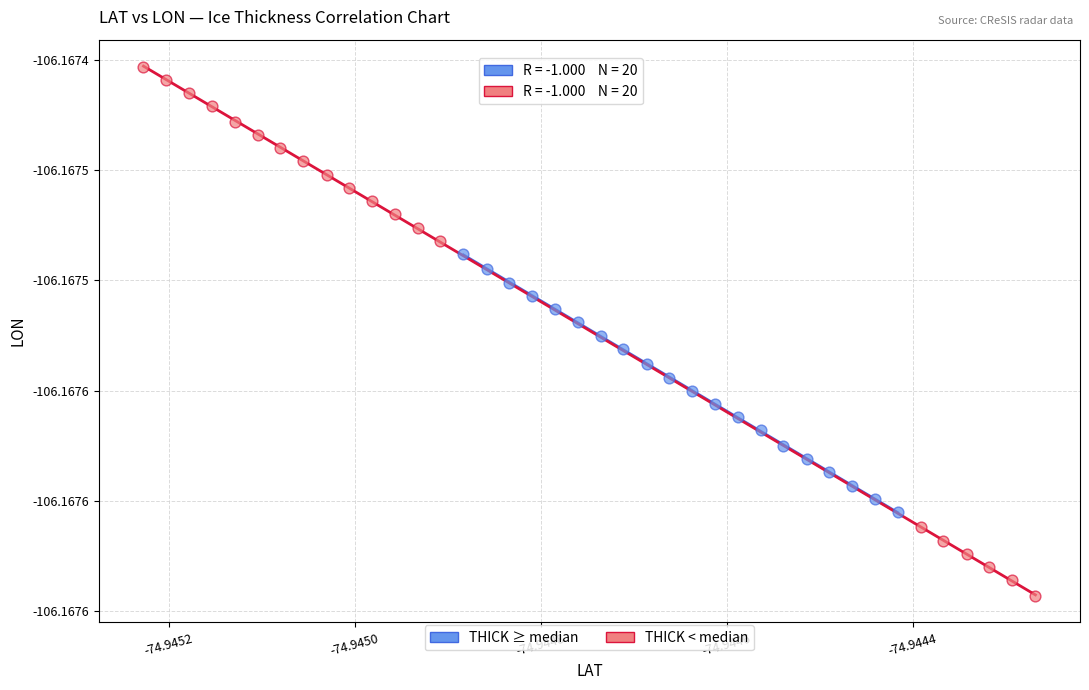

Which series reaches the maximum Y coordinate?

THICK < median